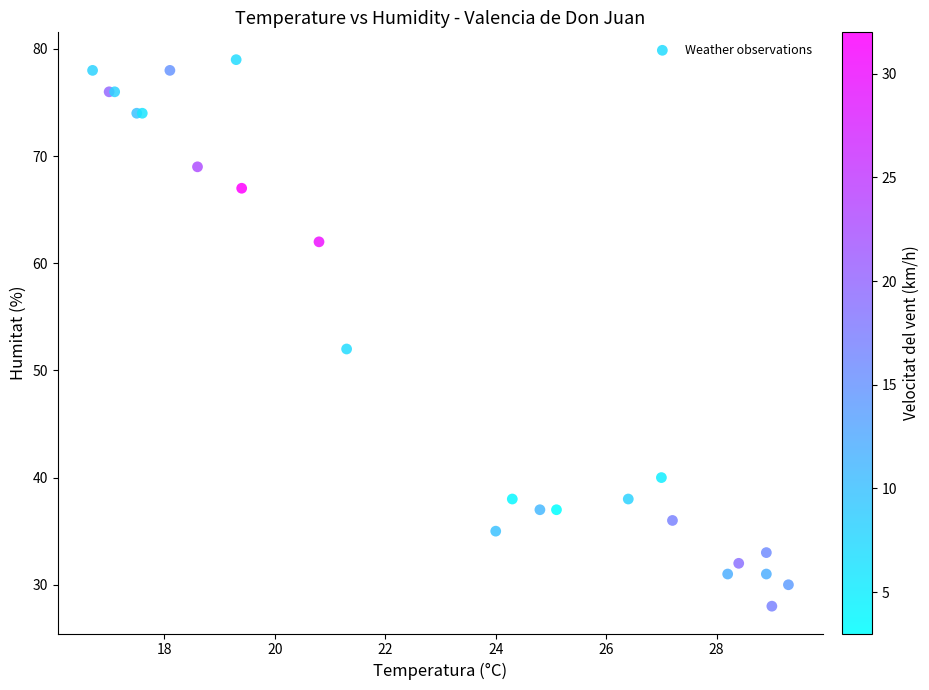

What Y value in the scatter plot is closest to 53?

52